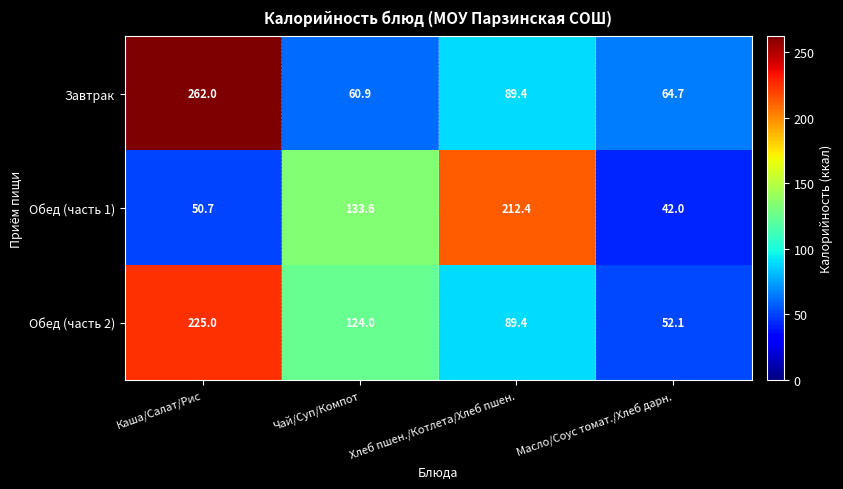

How many values in the Обед (часть 2) series are below 124?

2